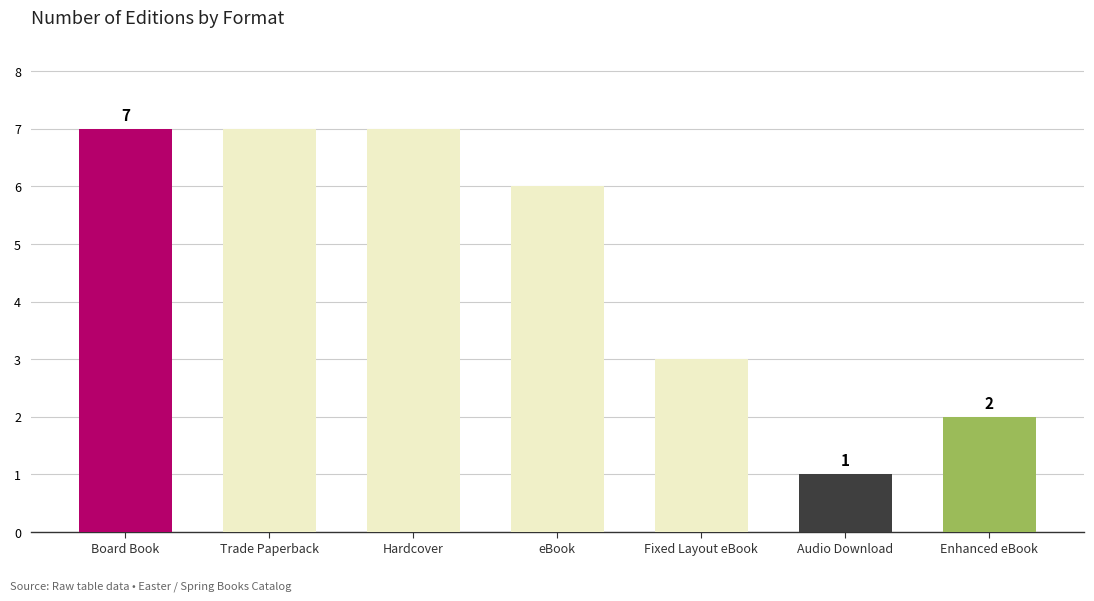

Count the number of data series in this chart.

1